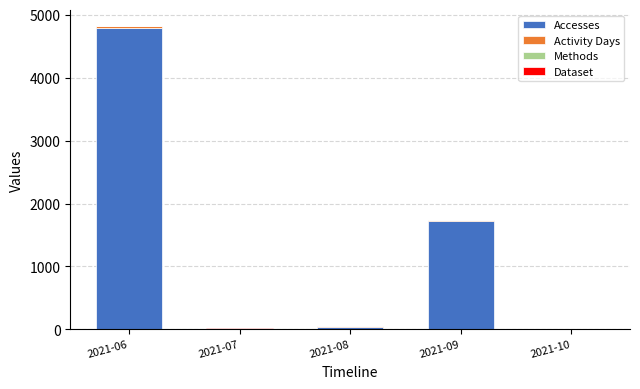

Count the number of categories in the chart.

5